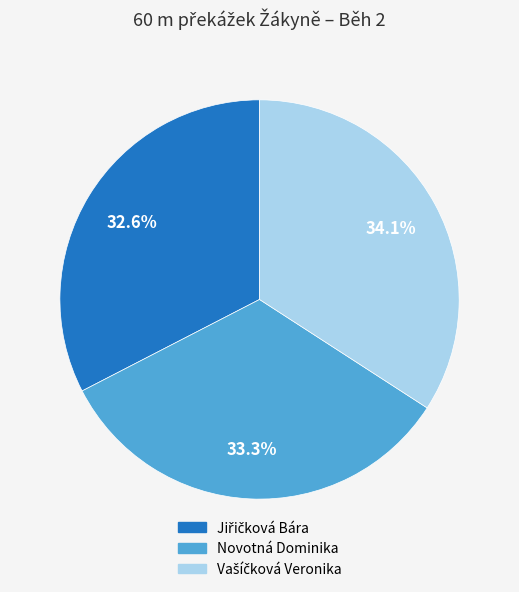

Is there any slice that represents more than half of the pie?

No